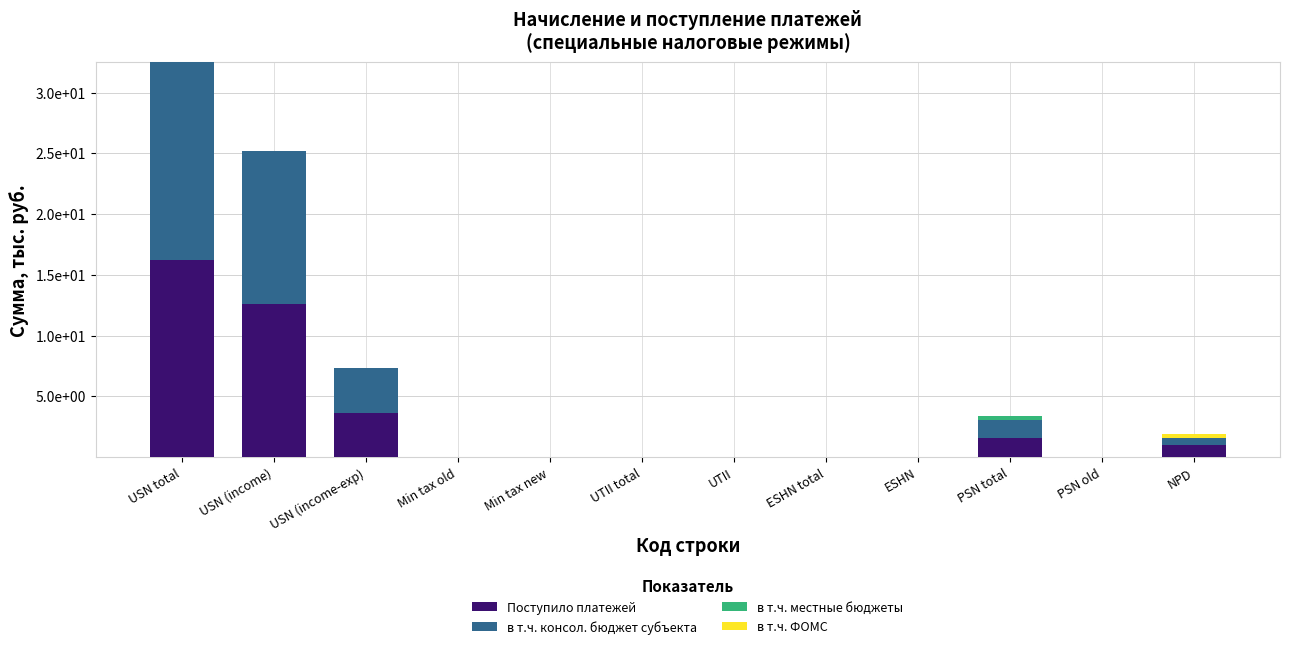

Are the bars grouped side by side (vs. stacked)?

No